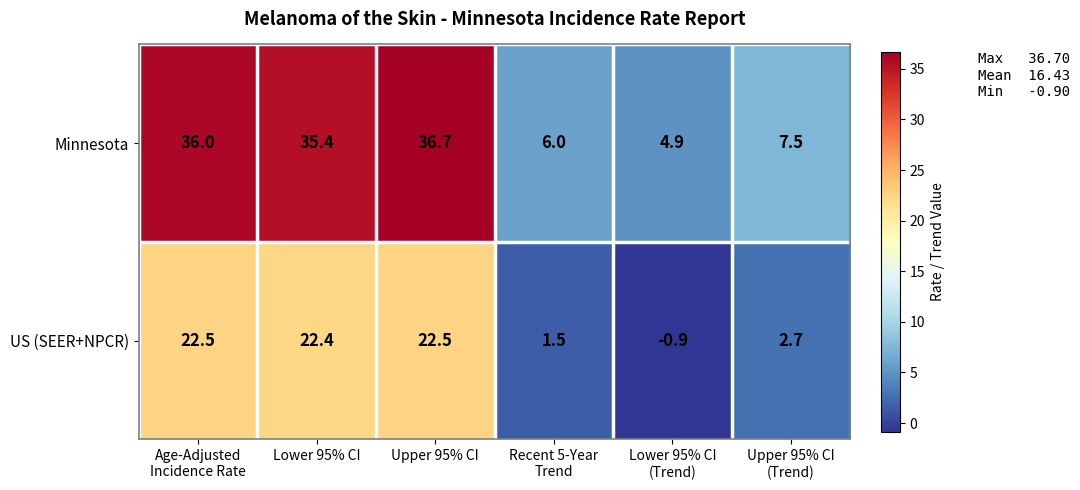

What is the highest value of the Minnesota series?

36.7